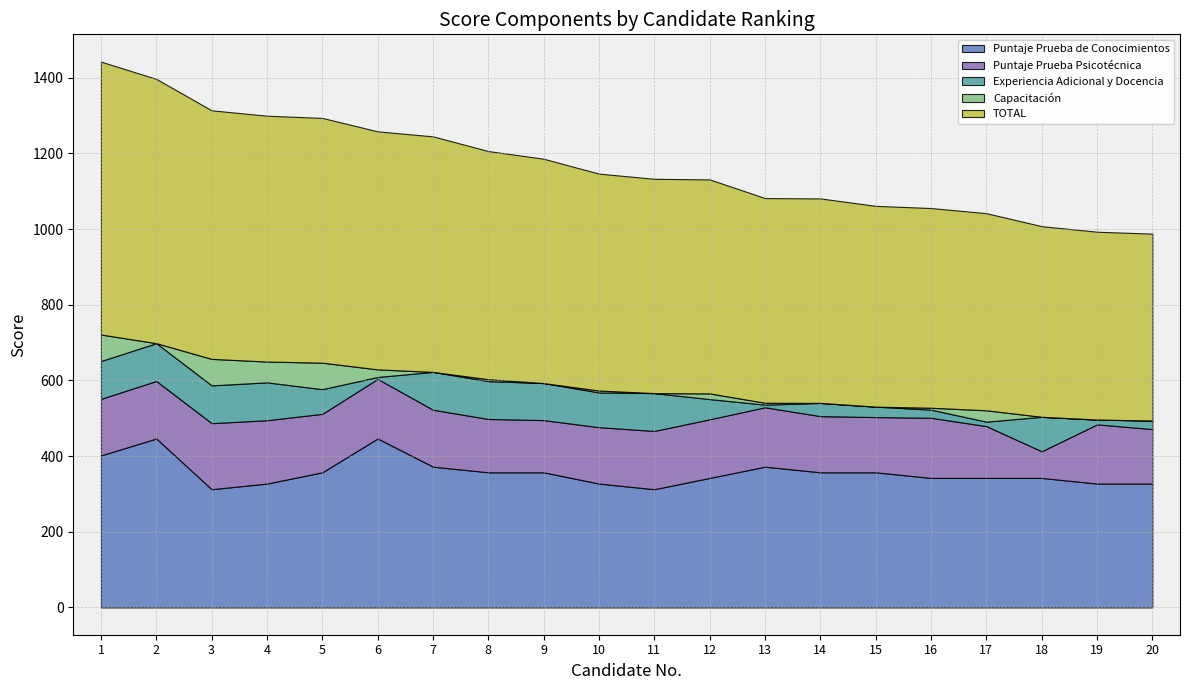

How many lines are shown in the chart?

5